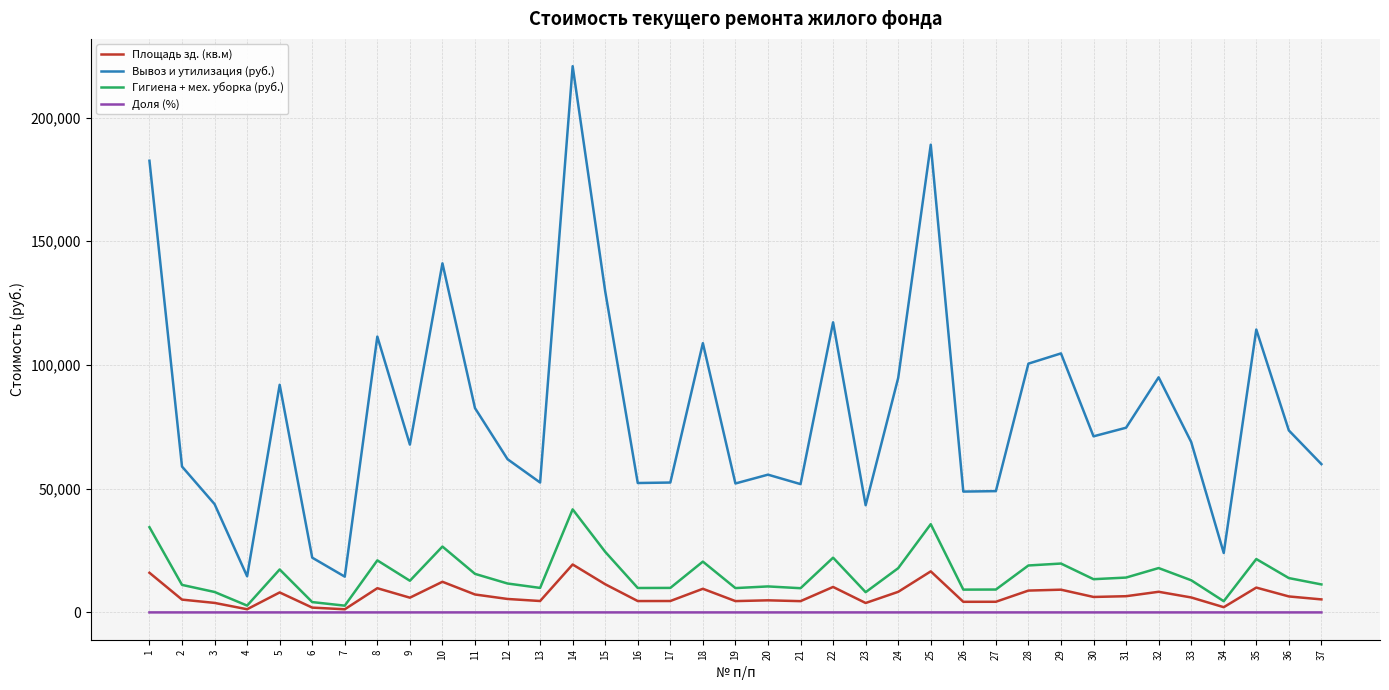

True or false: Вывоз и утилизация (руб.) and Доля (%) cross at least once.

False